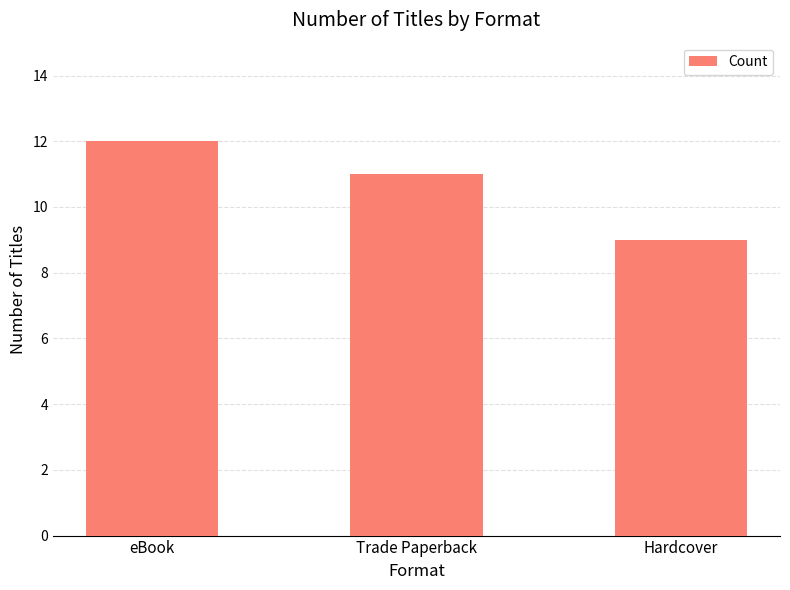

Reading right to left, extract all data points from this chart.

Hardcover=9	Trade Paperback=11	eBook=12